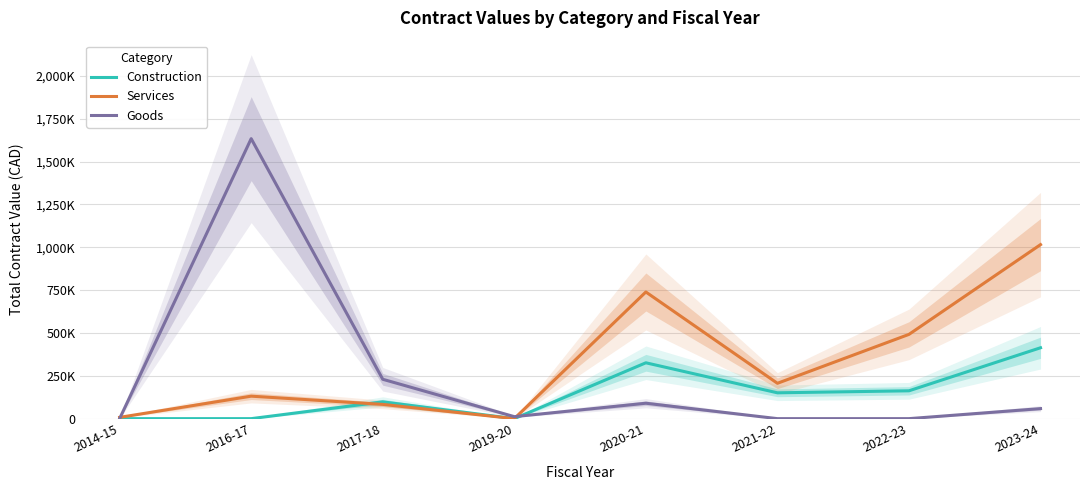

Does the chart display data point markers on the line(s)?

No